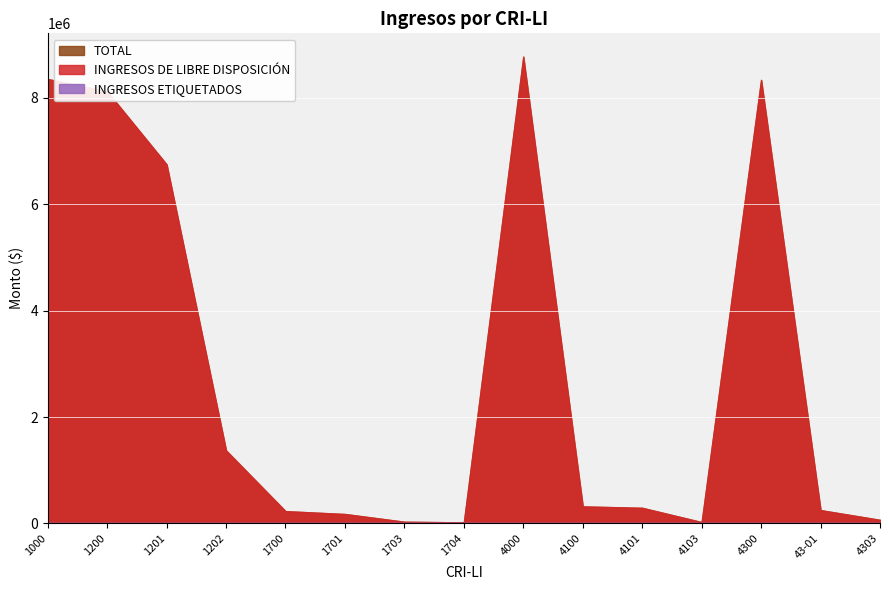

Rank the categories by INGRESOS ETIQUETADOS value from highest to lowest.

1000, 1200, 1201, 1202, 1700, 1701, 1703, 1704, 4000, 4100, 4101, 4103, 4300, 43-01, 4303